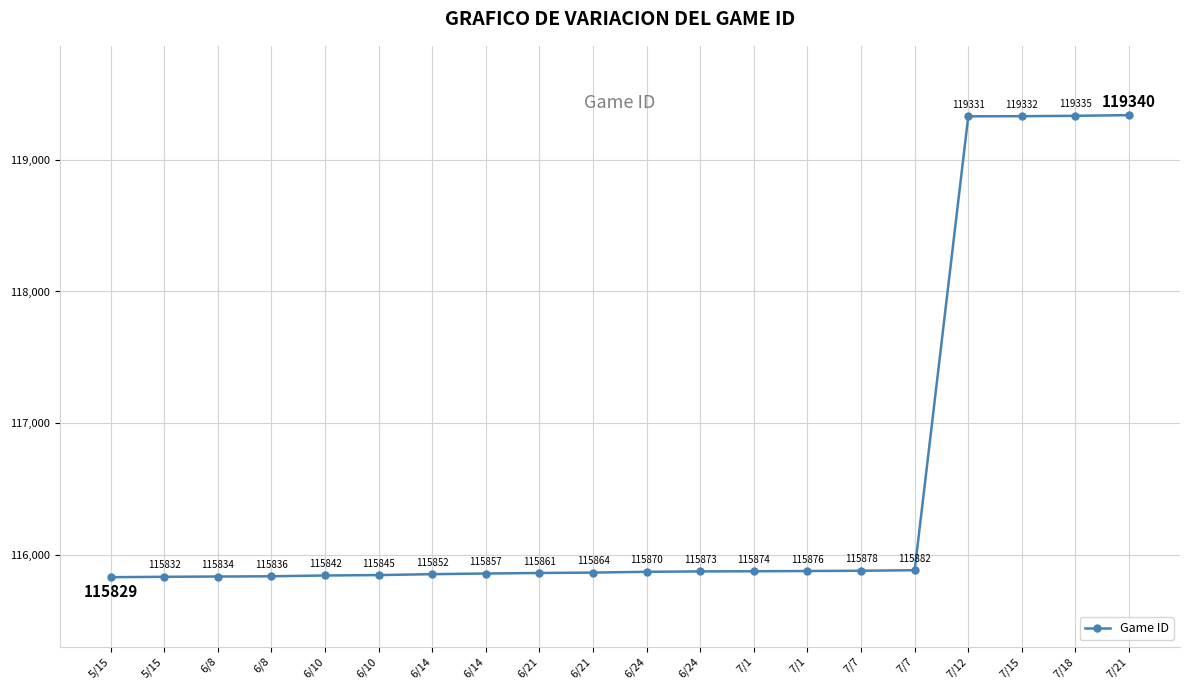

Count the number of categories in the chart.

20